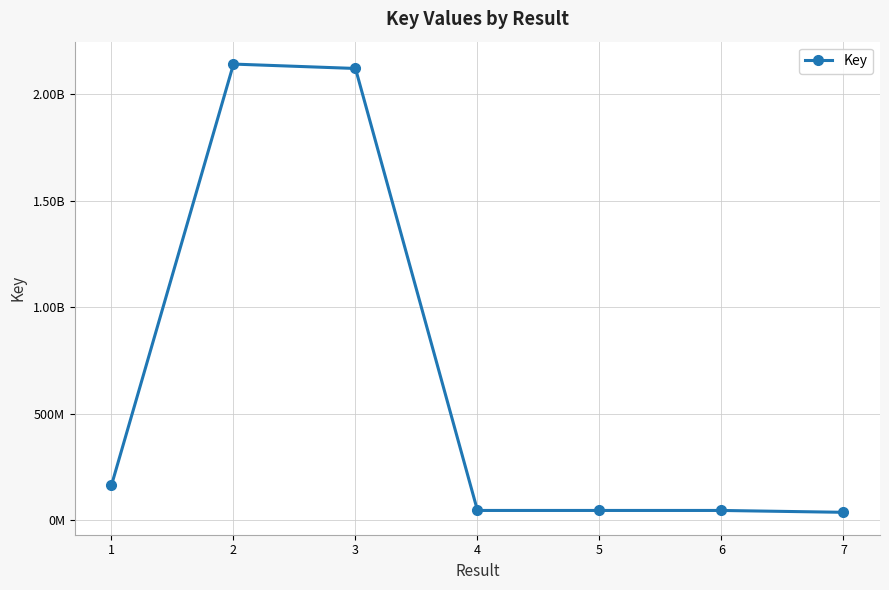

Is this an area chart (filled region under the line)?

No